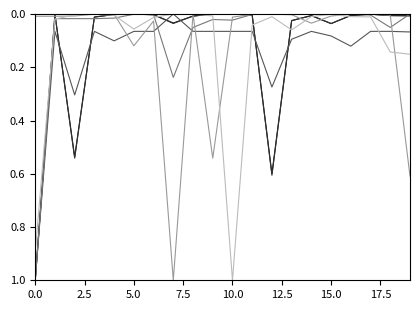

What is the greatest value displayed?

1.0